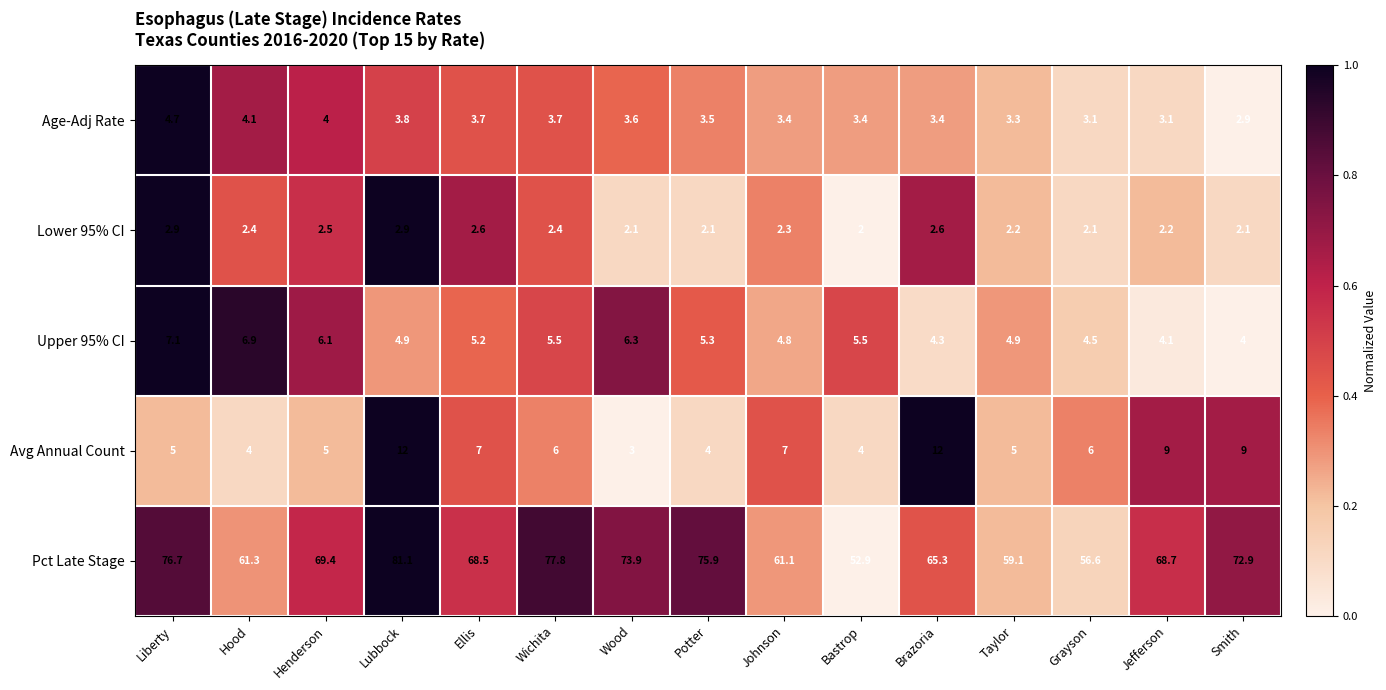

What is the minimum value shown in the chart?

2.0